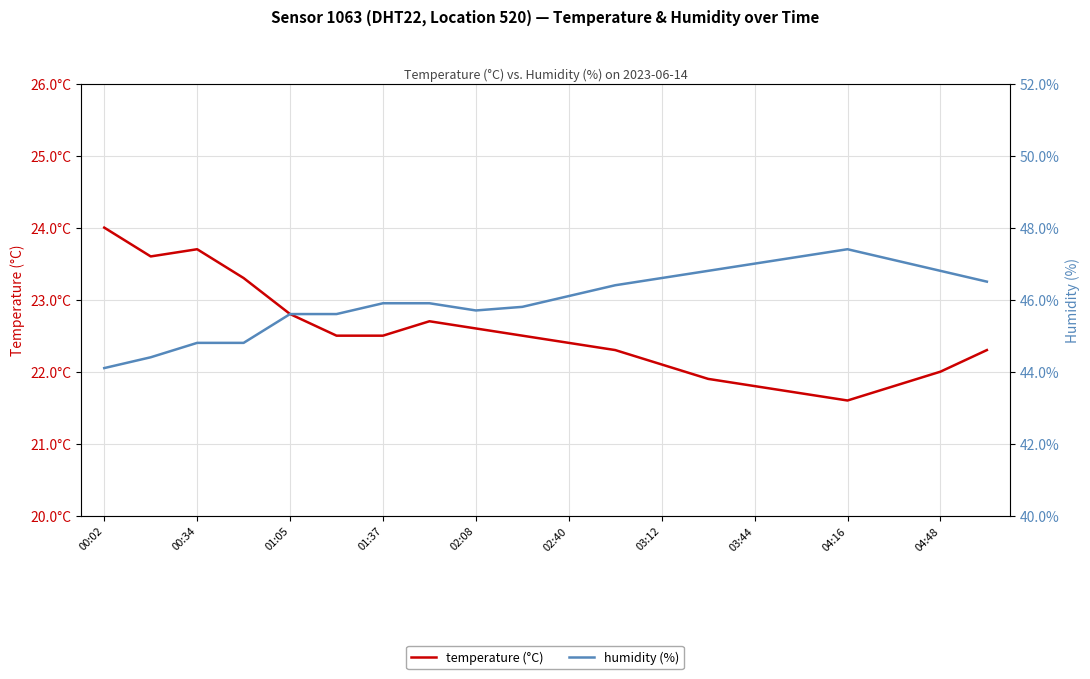

The temperature (°C) series shows 7.3 at 17. True or false?

False